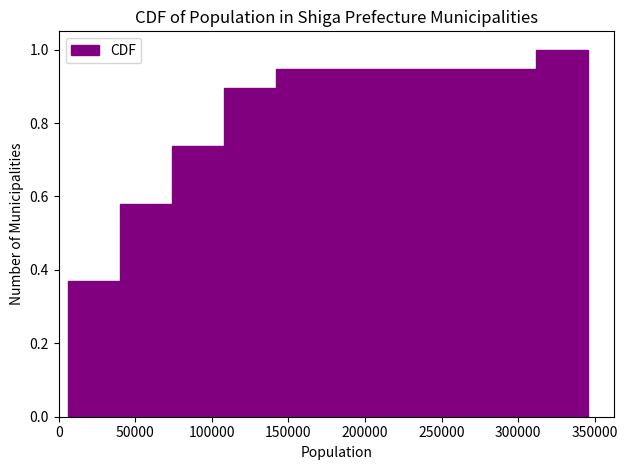

Reading left to right, list every bar in this chart as the range it spans on the x-axis followed by its height. Neither the bar edges nor the heights are printed on the chart, so give them approximately, as read against the axes.

5000 to 40000: 0.36
40000 to 75000: 0.58
75000 to 110000: 0.74
110000 to 140000: 0.90
140000 to 175000: 0.94
175000 to 210000: 0.94
210000 to 245000: 0.94
245000 to 280000: 0.94
280000 to 310000: 0.94
310000 to 345000: 1.00